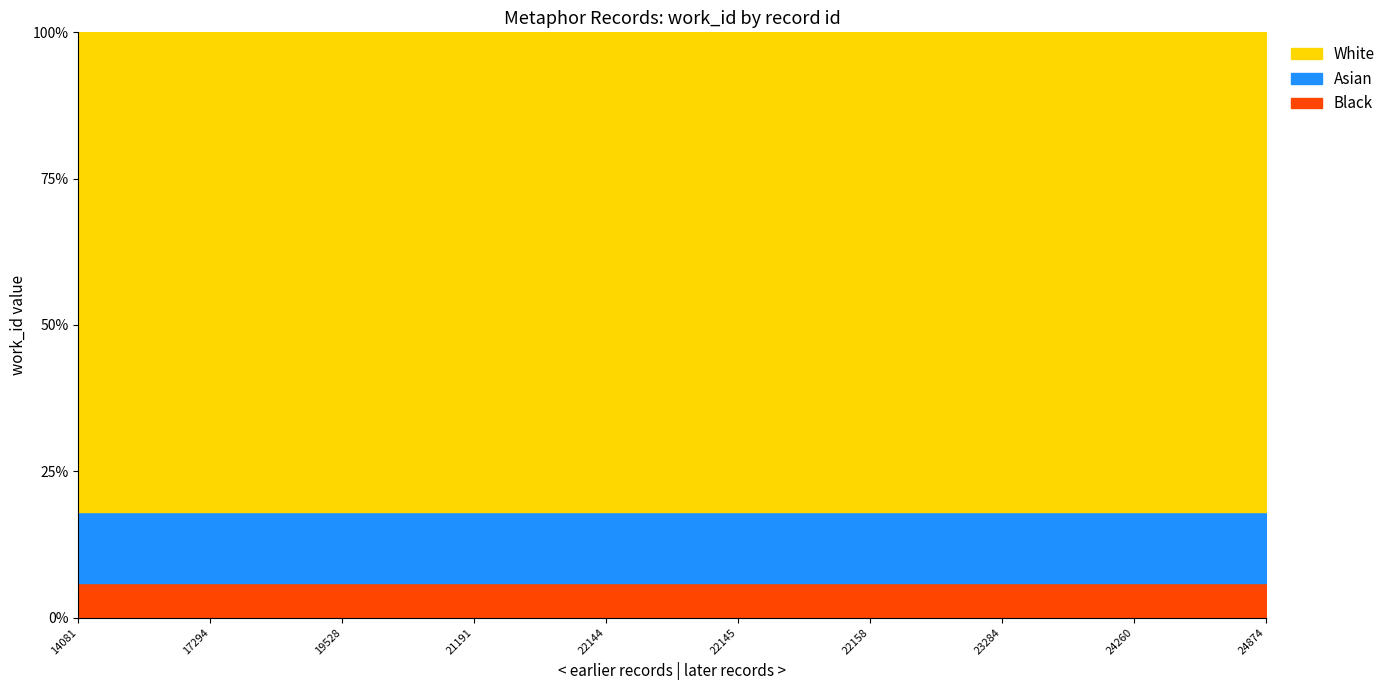

True or false: the data has more than 1 interior local peaks.

False